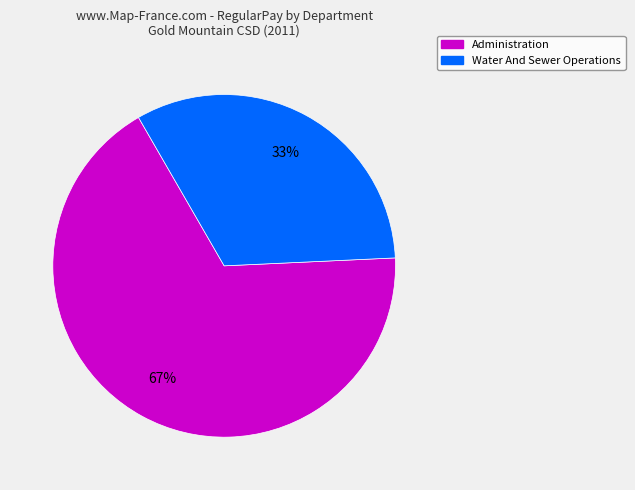

To the nearest percent, what is the average slice percentage?

50%